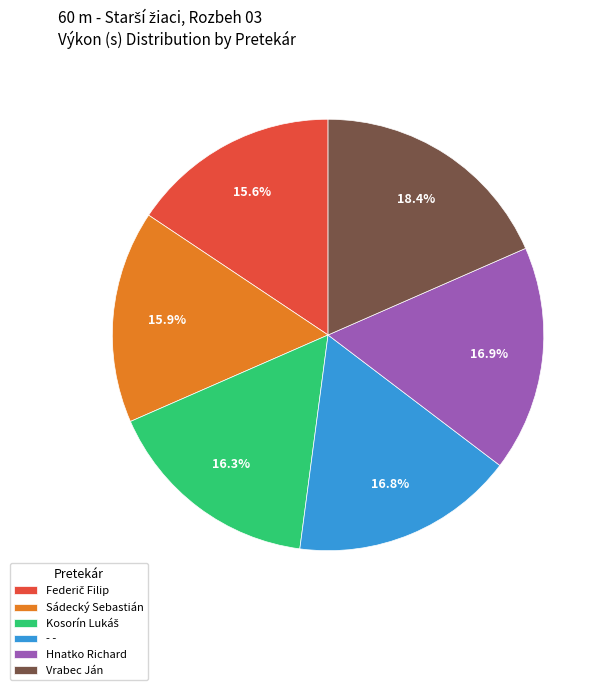

Does any single category account for the majority?

No